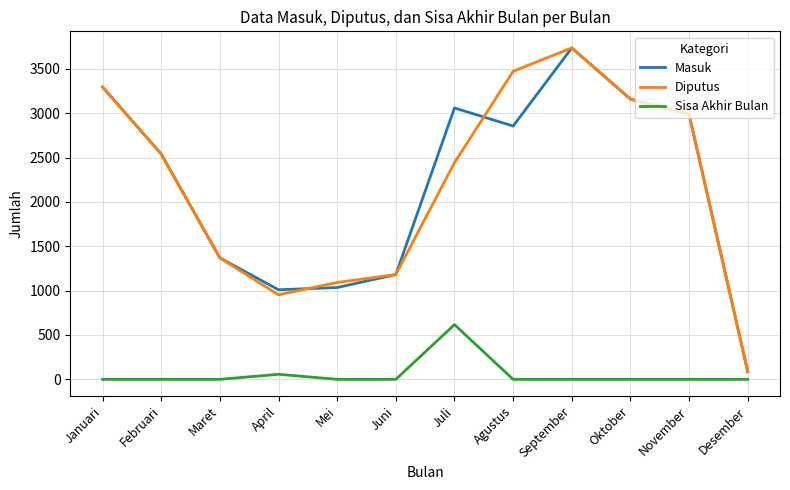

What is the greatest value displayed?

3736